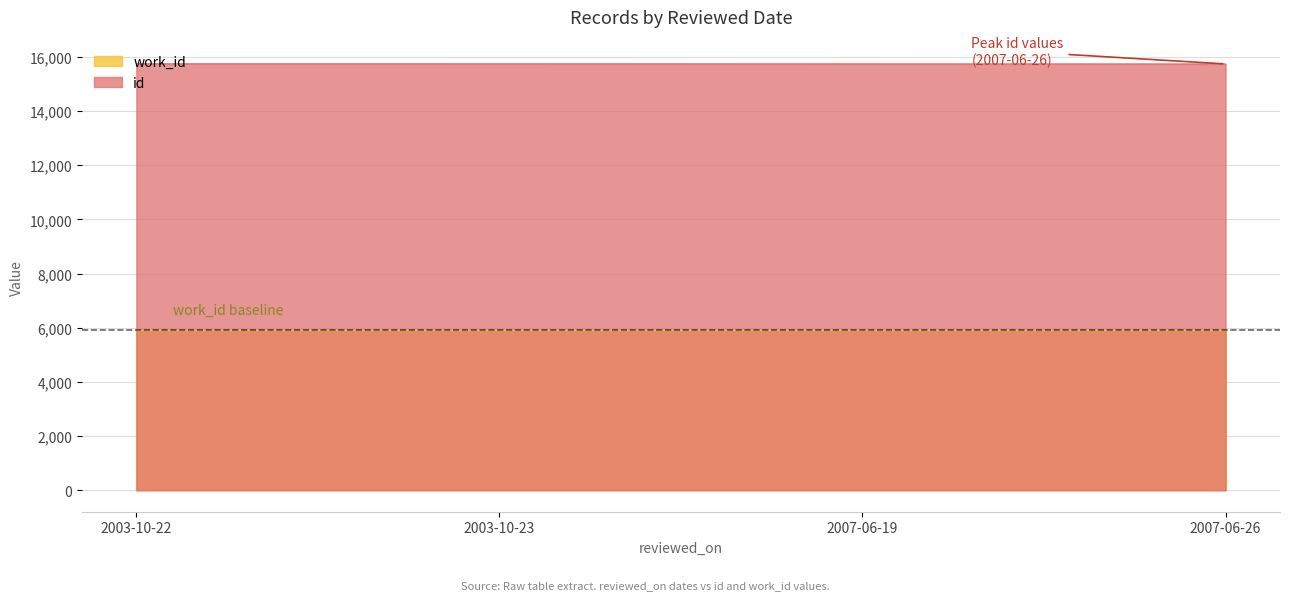

What is the maximum value shown in the chart?

15746